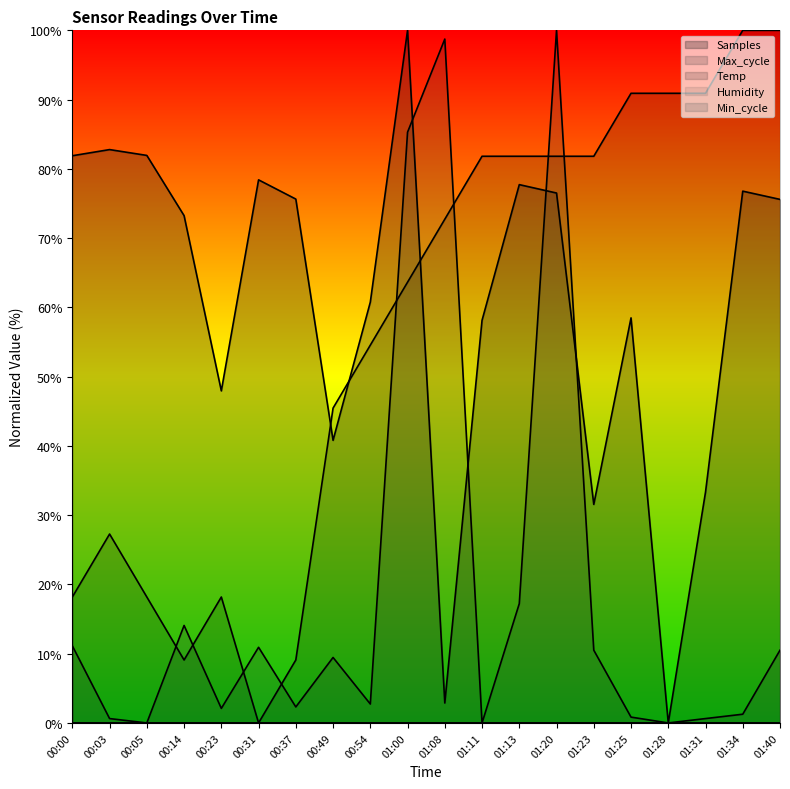

At which category does Temp reach its first local peak?

00:03